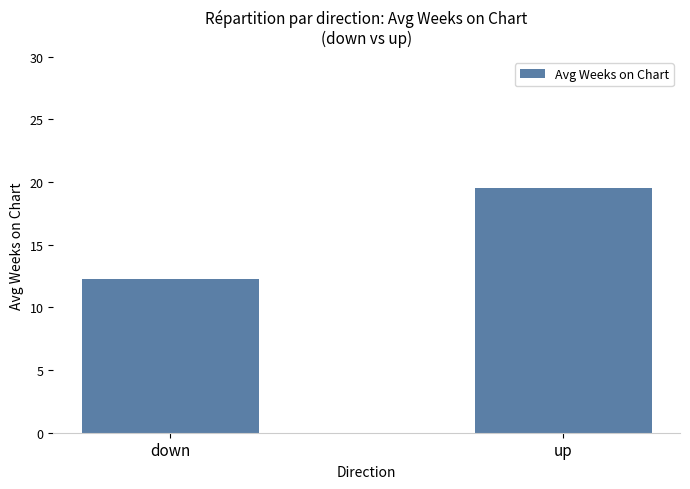

What is the greatest value displayed?

19.5